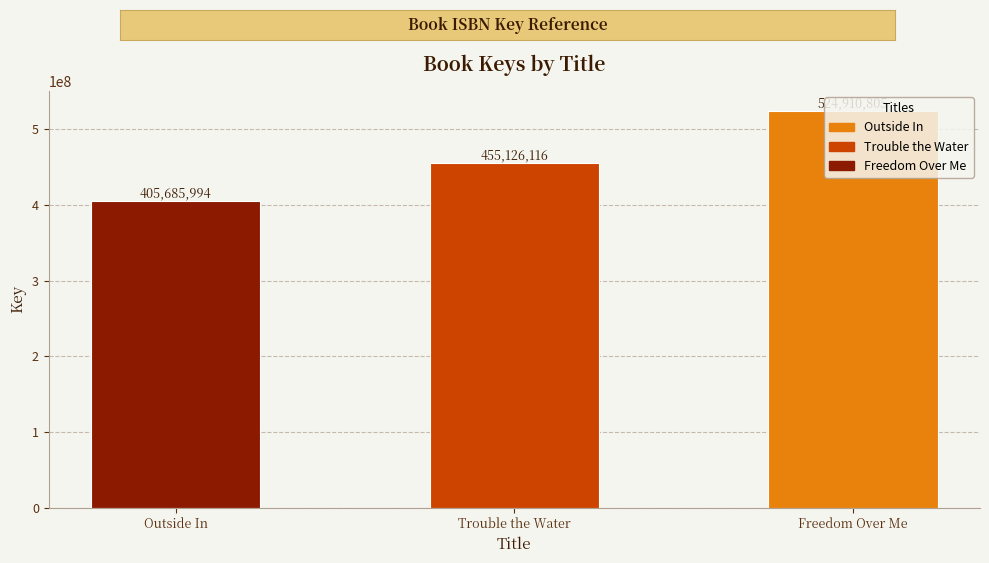

Are the bars horizontal?

No